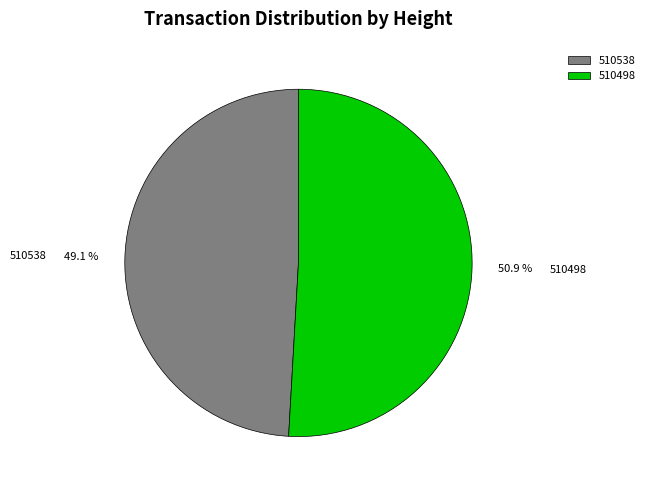

Is the sum of 510538 and 510498 greater than half?

Yes